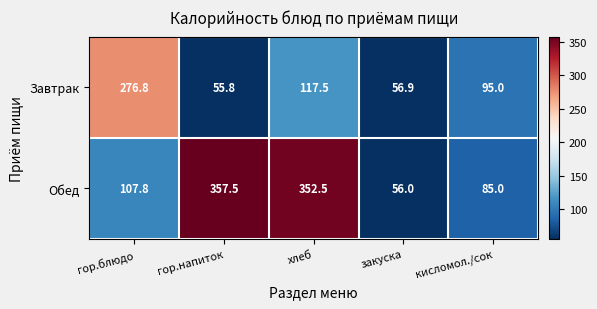

Read the Обед value at хлеб.

352.5